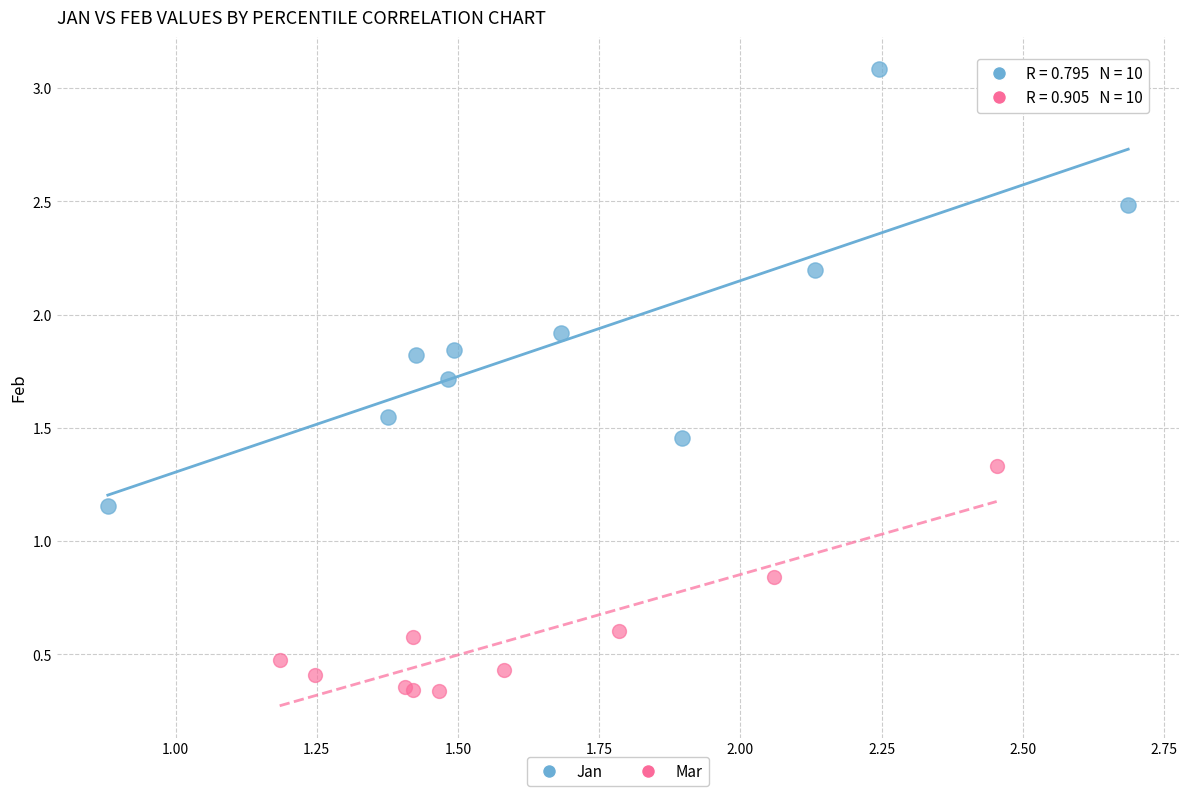

Which series contains the lowest Y value?

Mar